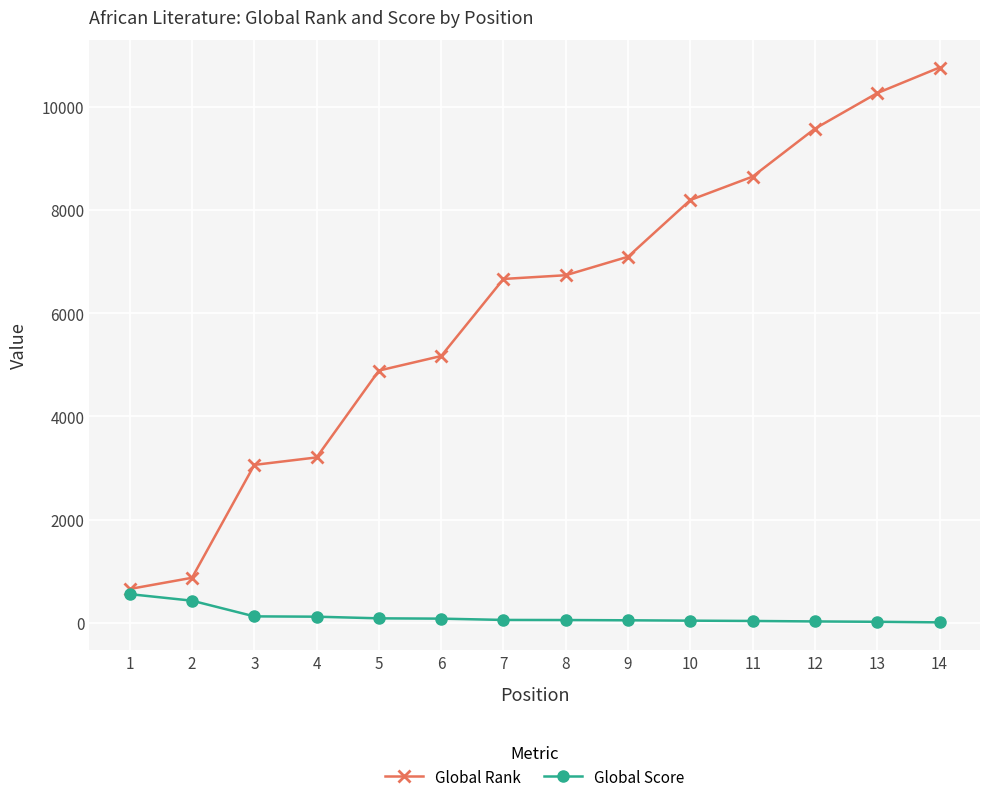

What is the difference between the Global Rank values at 5 and 11?

3760